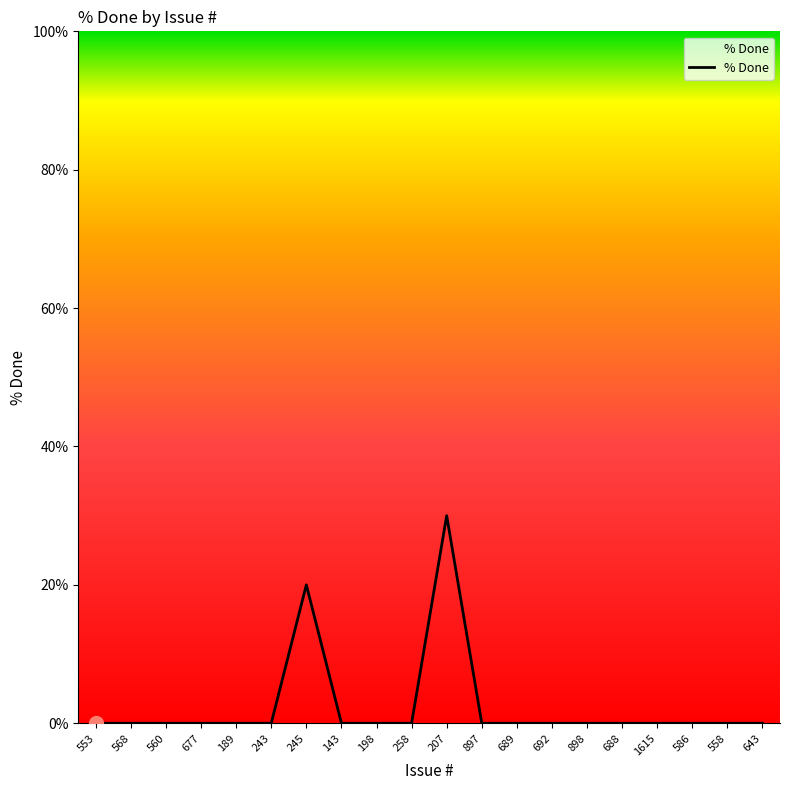

Count the number of data series in this chart.

1